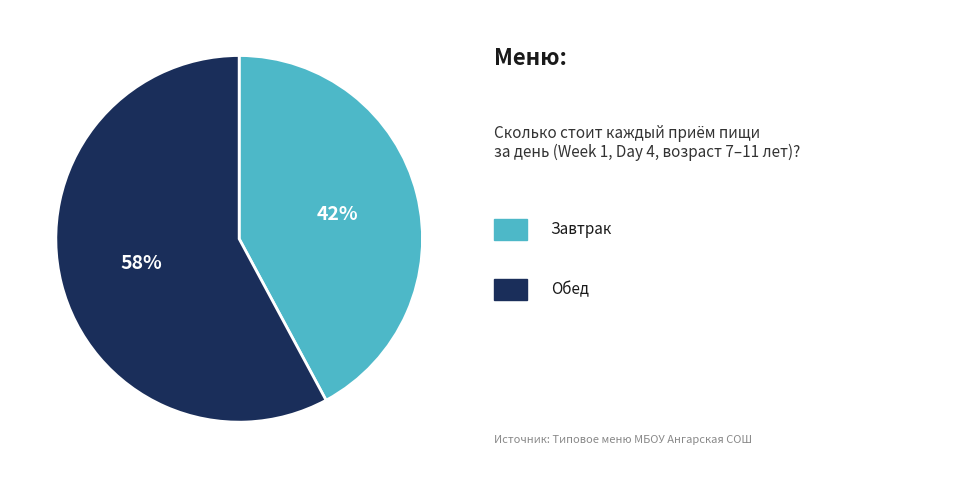

Is there a majority slice in this chart?

Yes